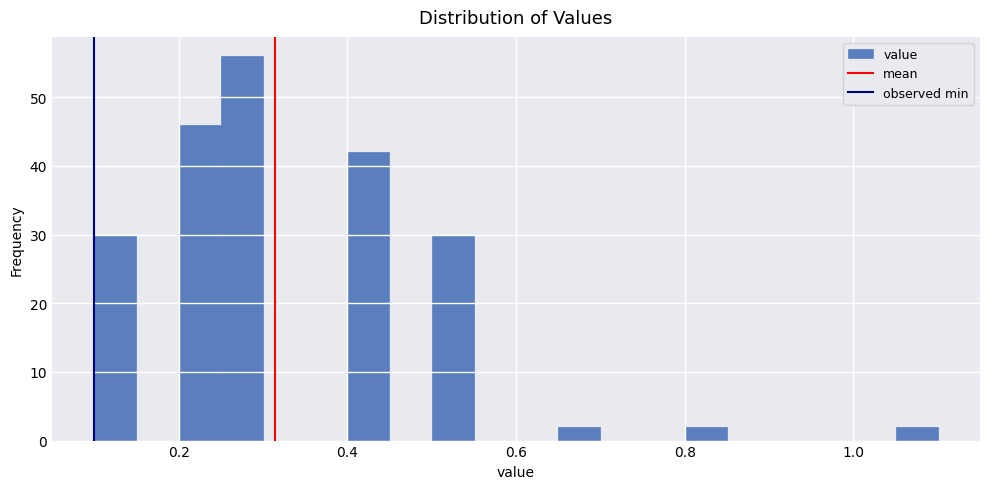

Read against the x-axis, roughly where is the centre of the tallest bar?

0.28